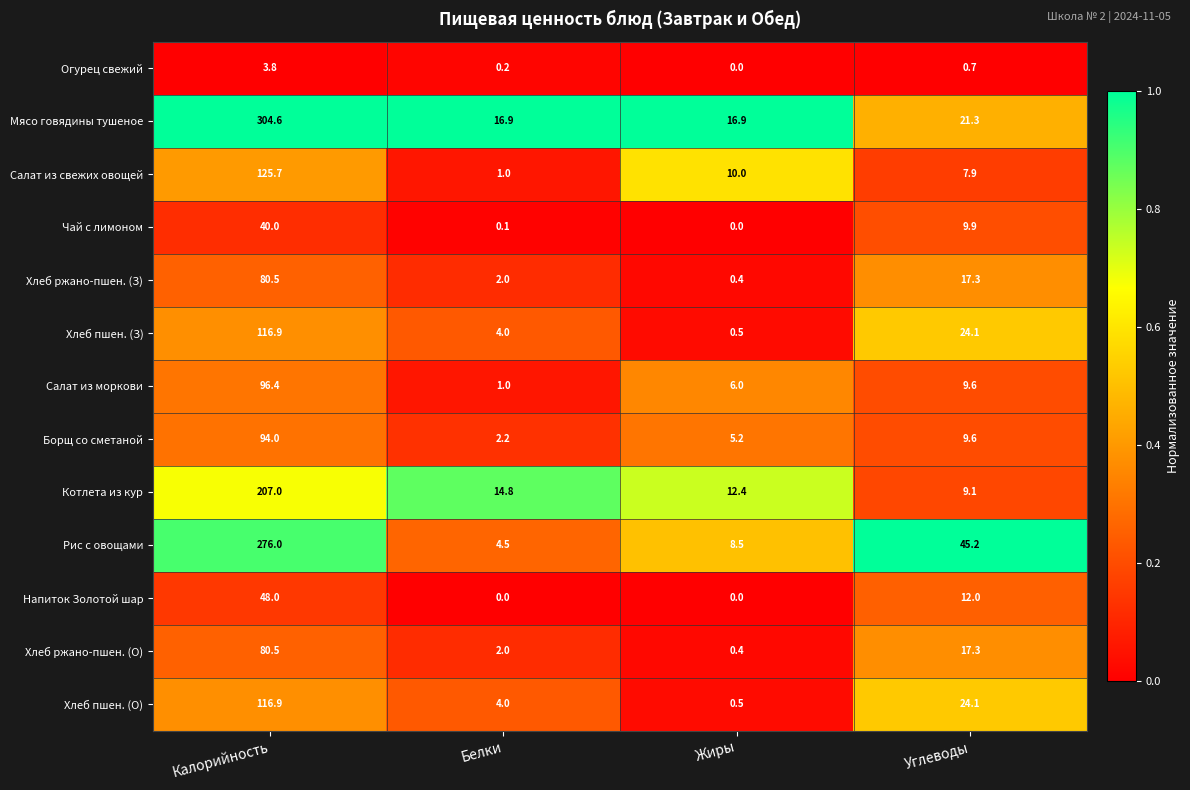

True or false: Чай с лимоном has a value of 0.0 at Жиры.

True